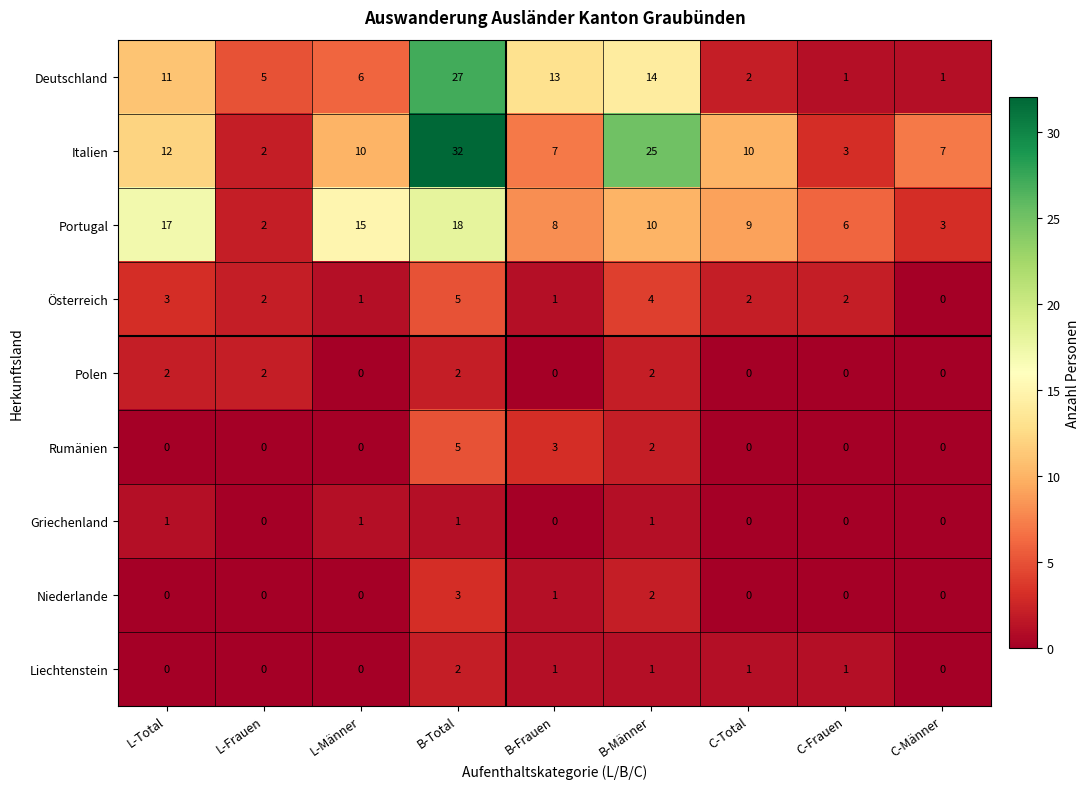

What is the approximate value of Italien at B-Total?

32